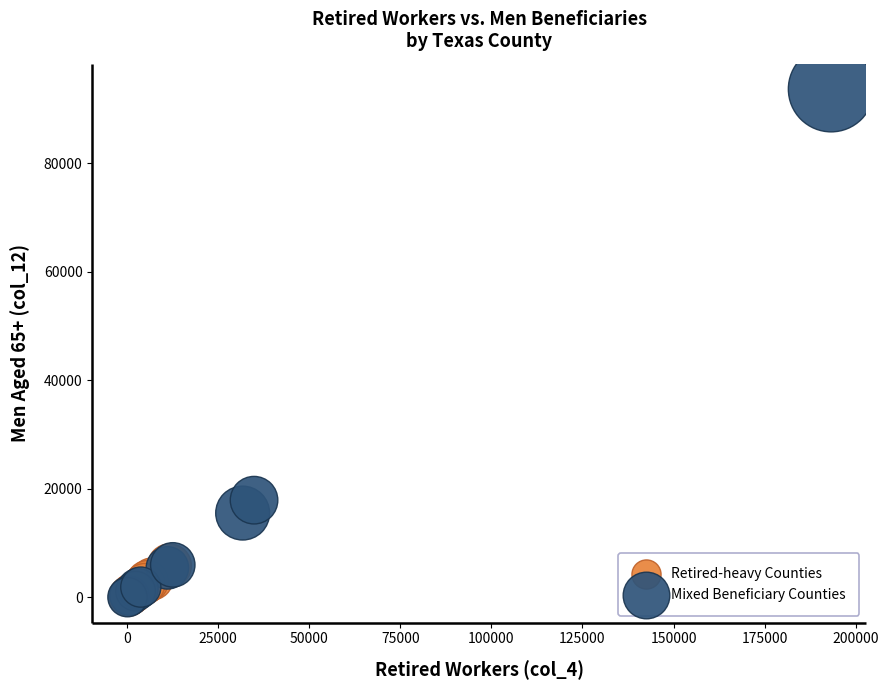

What are all the series names shown in the legend?

Retired-heavy Counties, Mixed Beneficiary Counties